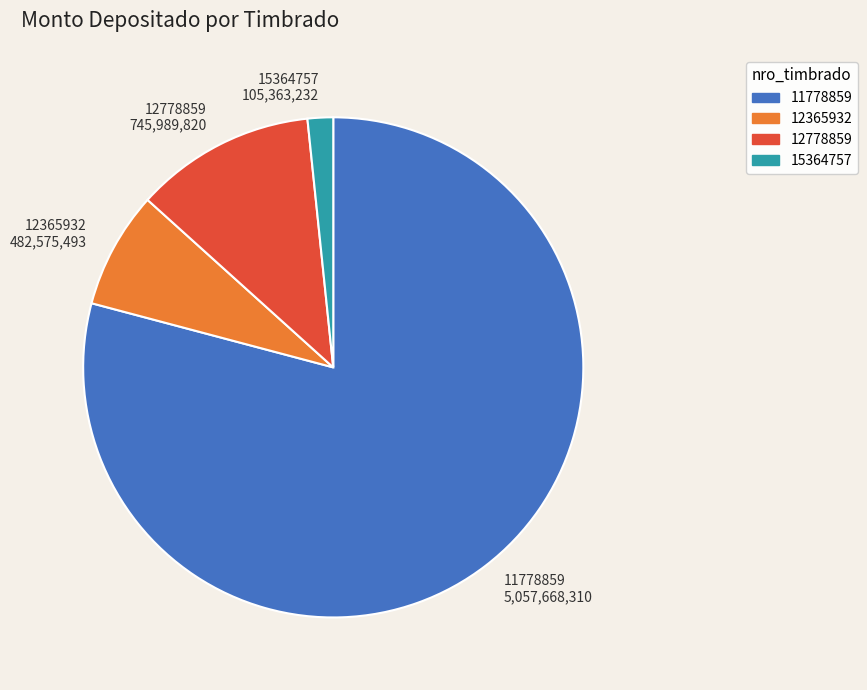

Is it true that 12365932 482,575,493 is 8% of the pie?

True